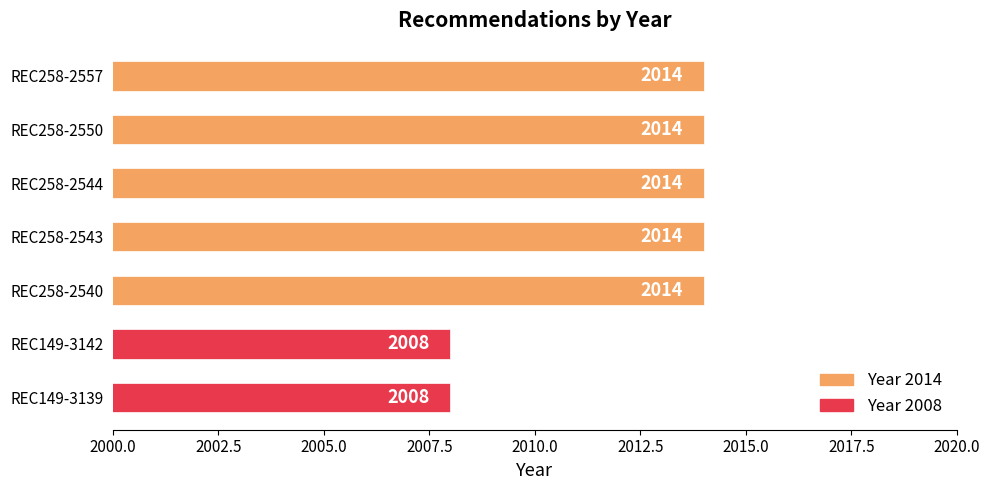

How many values are between 2008 and 2014?

7